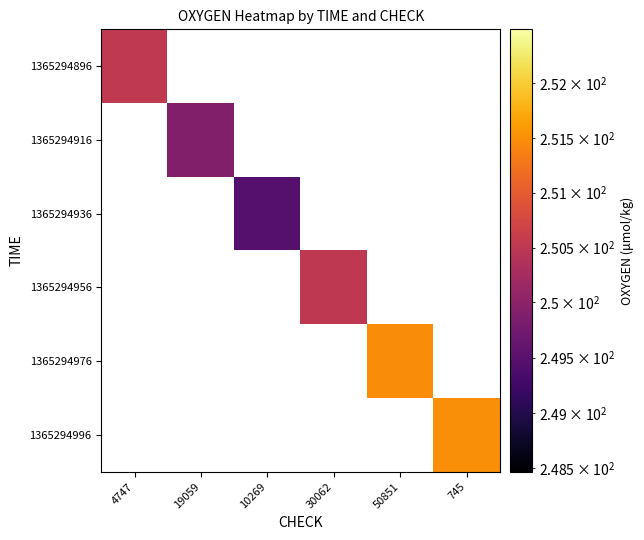

Is the value of 1365294896 at 745 greater than the value of 1365294996 at 30062?

No